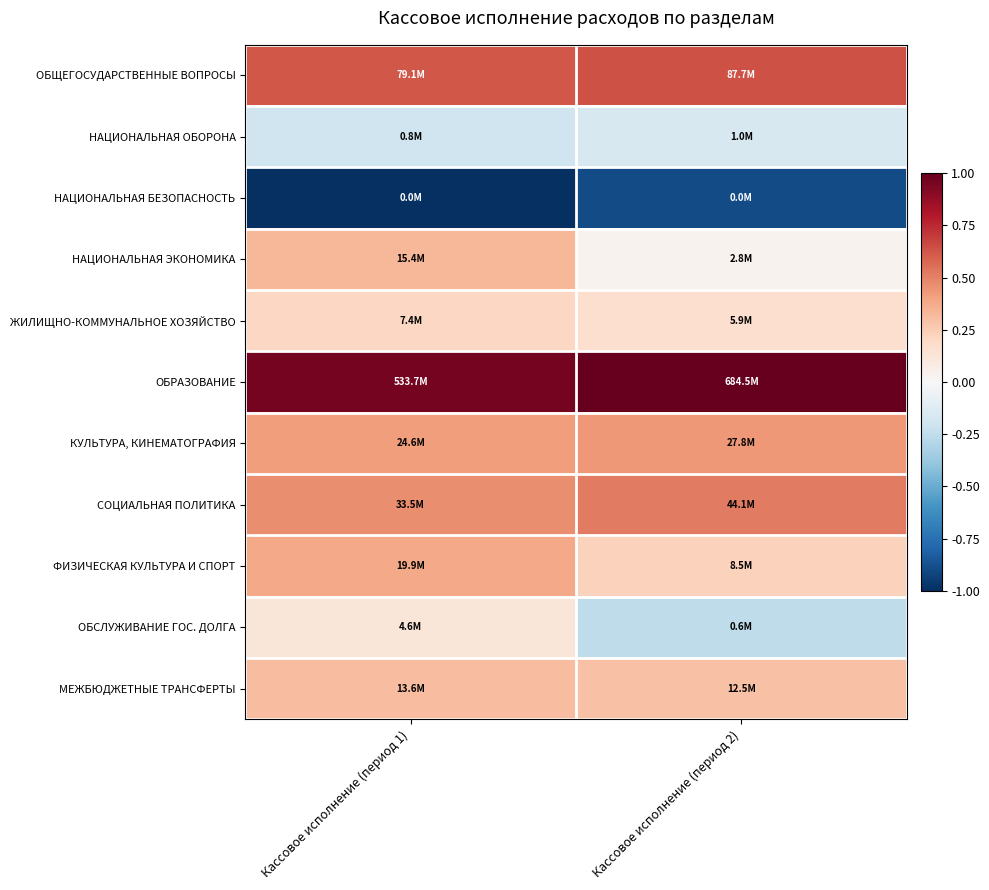

Count the number of categories in the chart.

2